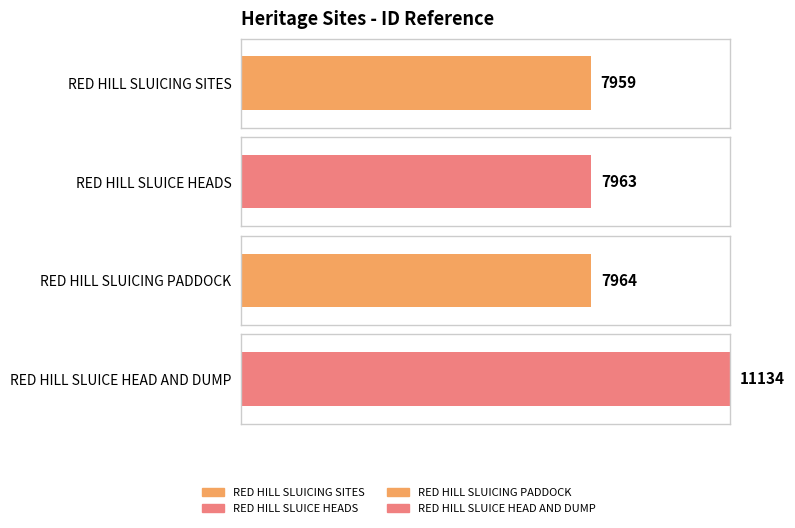

Rank the categories by value from lowest to highest.

RED HILL SLUICING SITES, RED HILL SLUICE HEADS, RED HILL SLUICING PADDOCK, RED HILL SLUICE HEAD AND DUMP